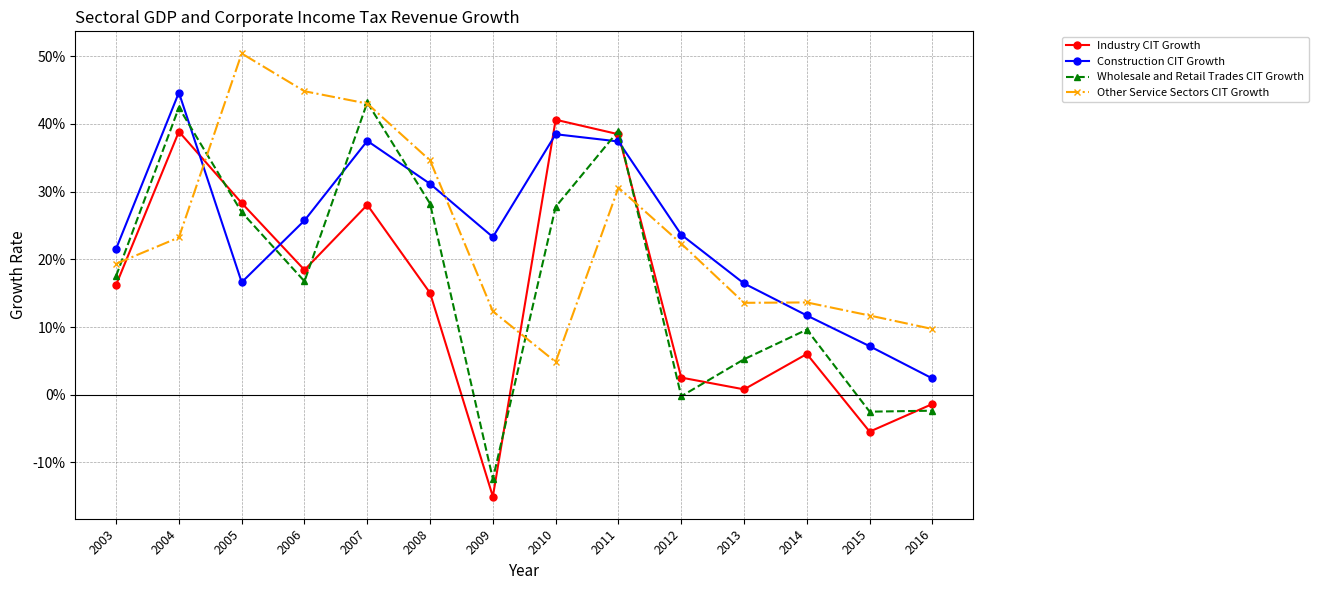

True or false: Construction CIT Growth has a value of 0.3 at 2006.

True